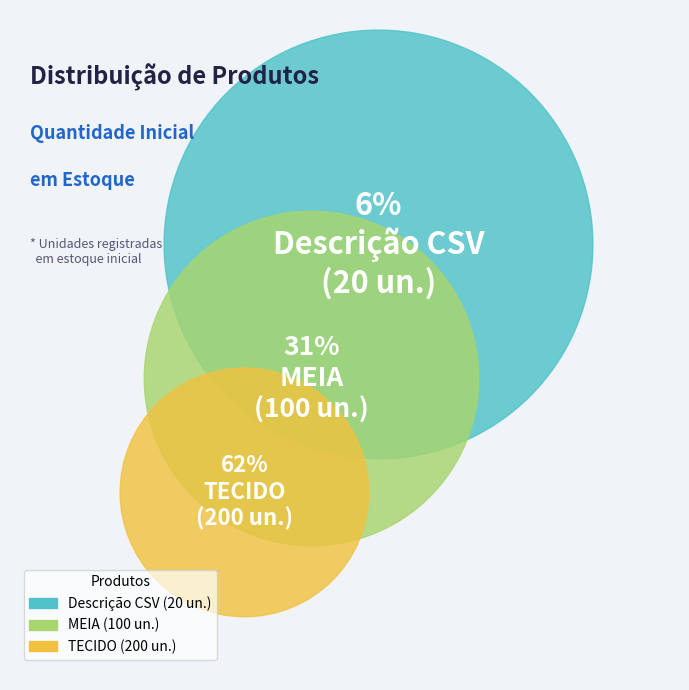

Is it true that TECIDO is 76% of the pie?

False